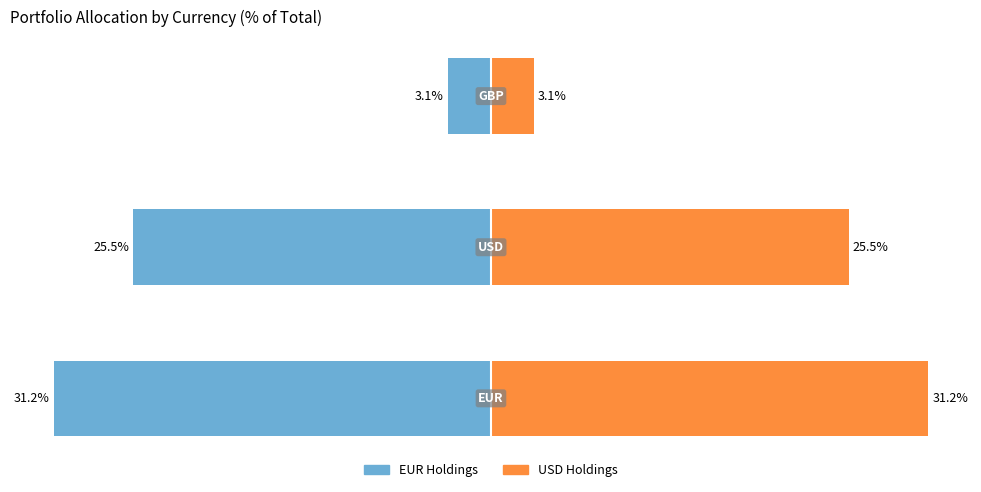

Rank the categories by value from highest to lowest.

EUR, USD, GBP